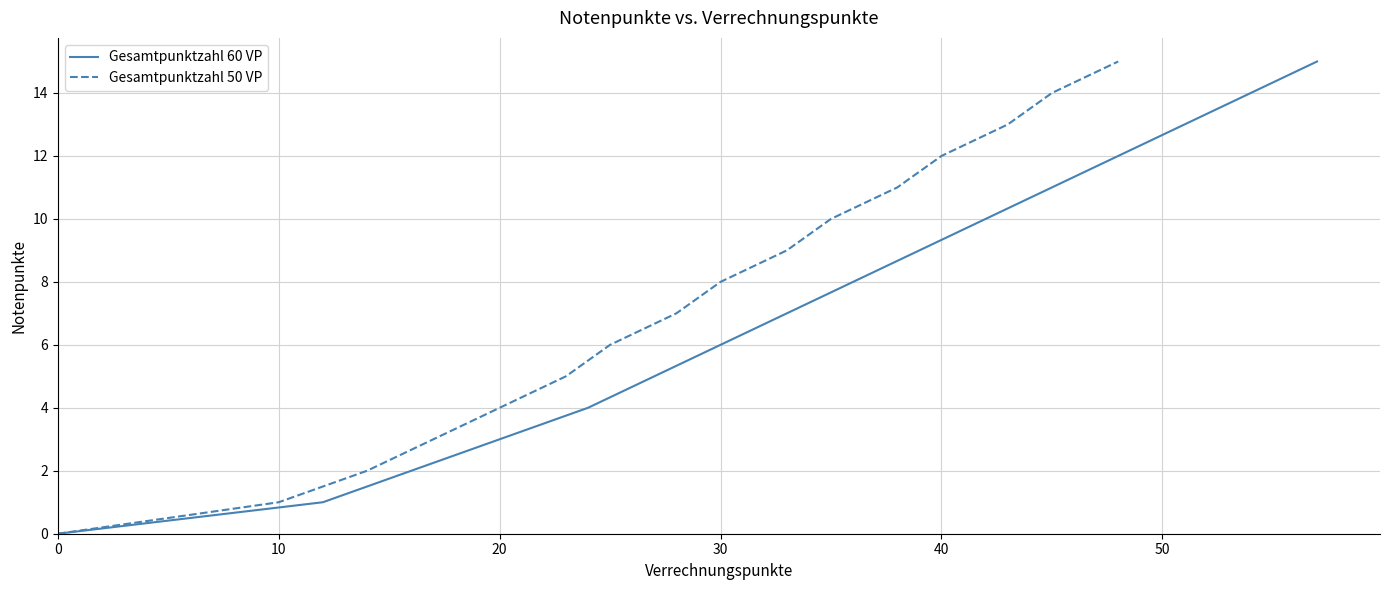

The value of Gesamtpunktzahl 60 VP at 30 is 6. True or false?

True